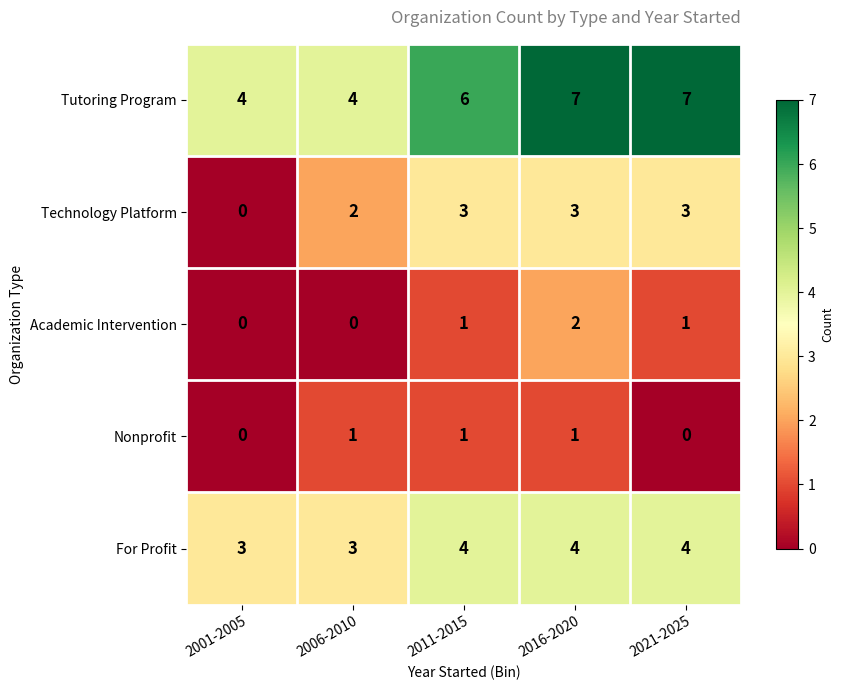

Reading left to right, list all the values displayed in this chart.

Tutoring Program: 2001-2005=4	2006-2010=4	2011-2015=6	2016-2020=7	2021-2025=7
Technology Platform: 2001-2005=0	2006-2010=2	2011-2015=3	2016-2020=3	2021-2025=3
Academic Intervention: 2001-2005=0	2006-2010=0	2011-2015=1	2016-2020=2	2021-2025=1
Nonprofit: 2001-2005=0	2006-2010=1	2011-2015=1	2016-2020=1	2021-2025=0
For Profit: 2001-2005=3	2006-2010=3	2011-2015=4	2016-2020=4	2021-2025=4